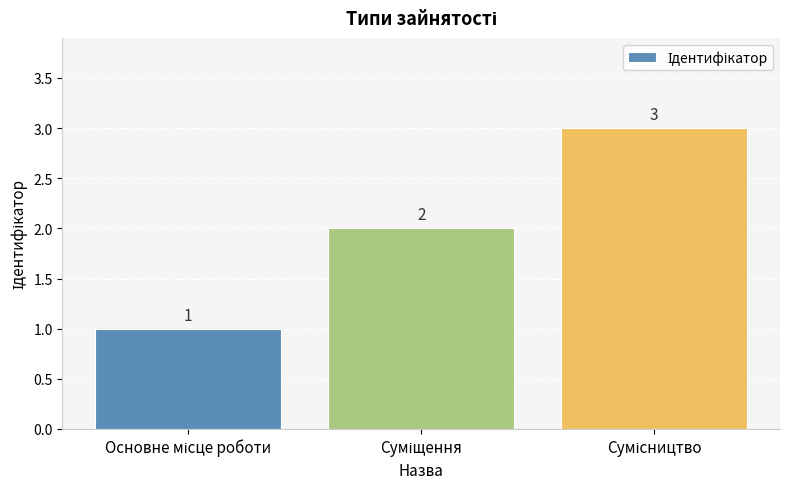

What is the sum of all values?

6